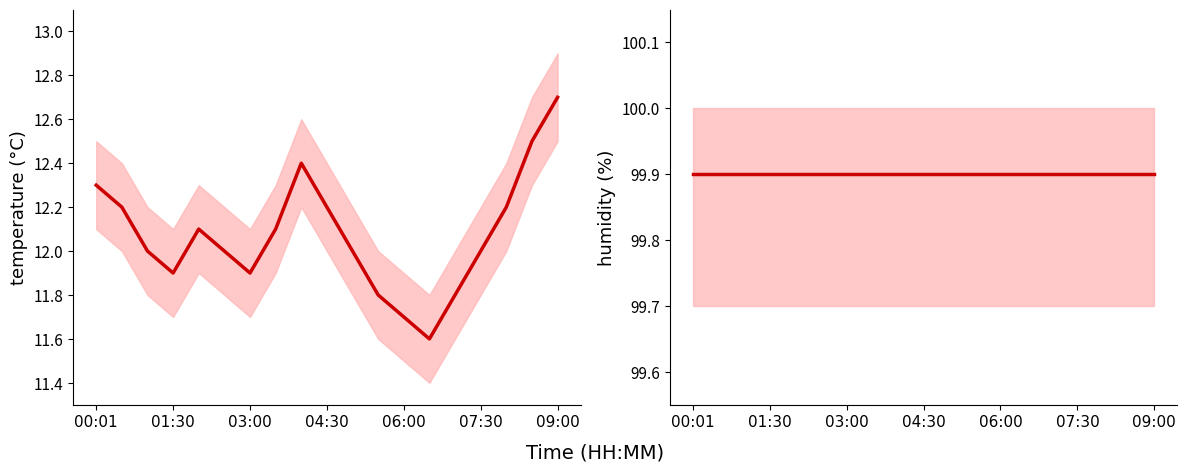

True or false: temperature has more than 1 points higher than both neighbors.

True